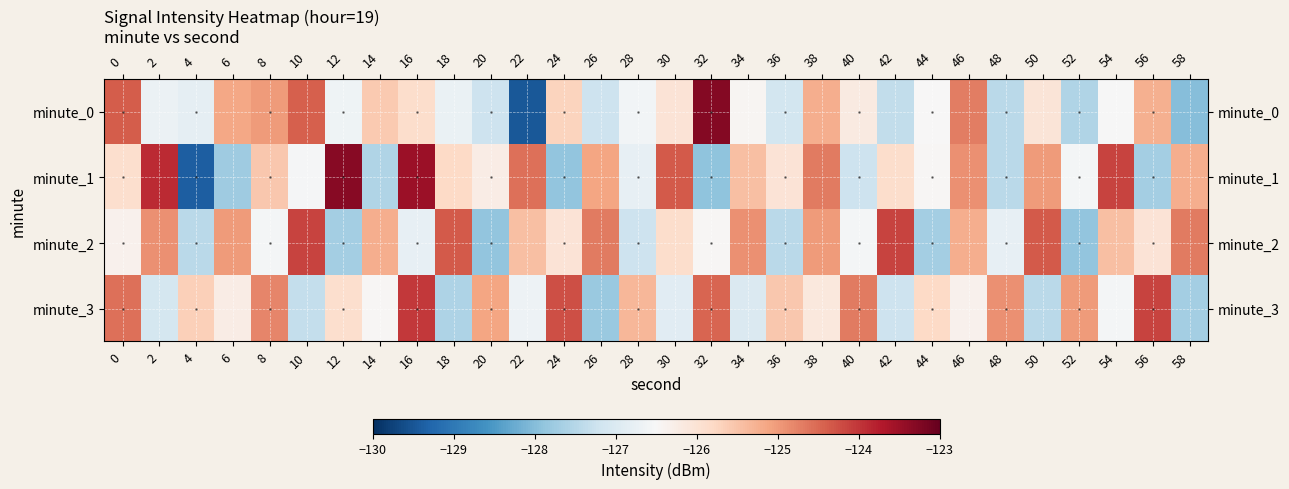

Is the value of 1 at 4 greater than the value of 2 at 16?

No